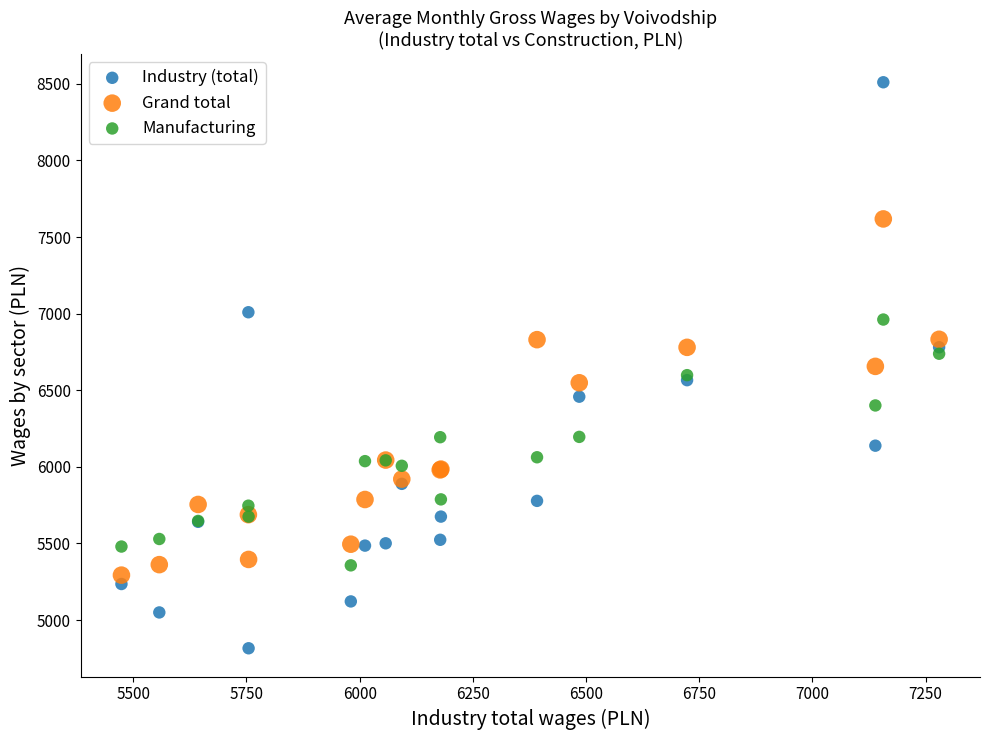

Which series reaches the minimum Y coordinate?

Industry (total)